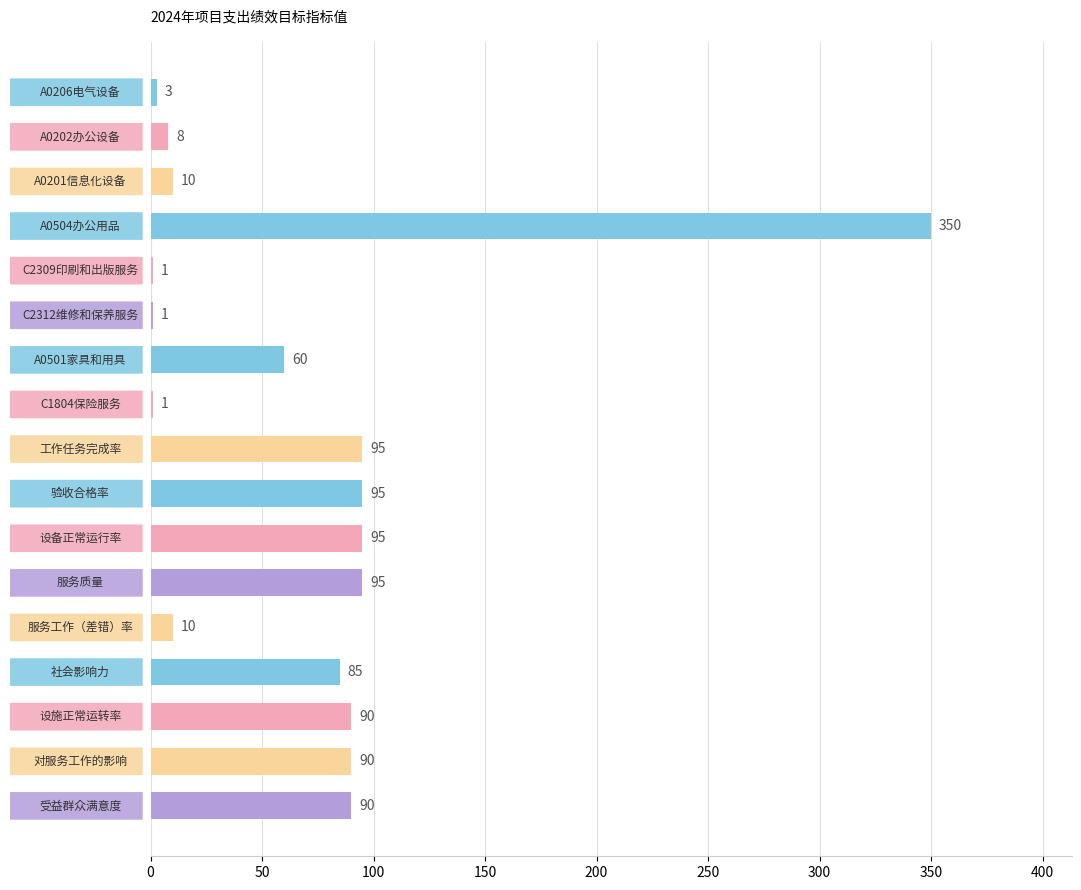

What is the greatest value displayed?

350